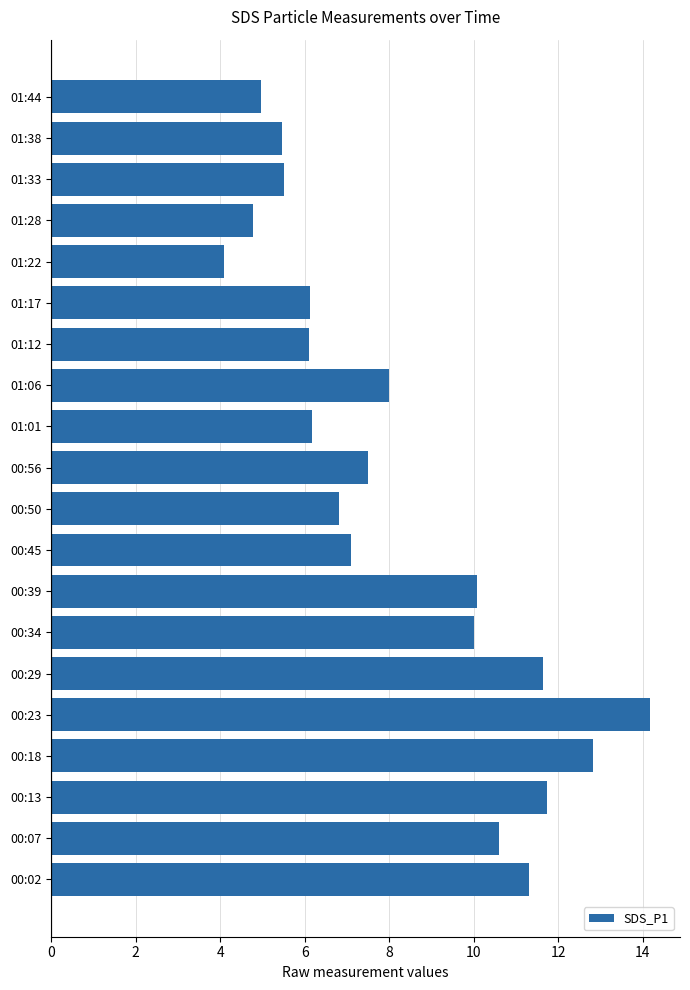

What is the average value?

8.2